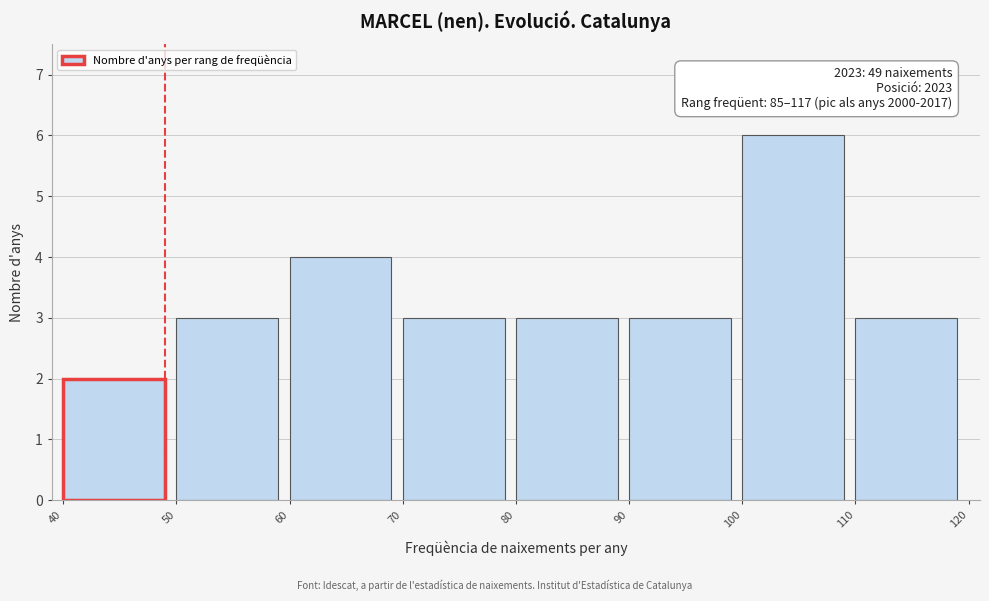

Over which range of the x-axis is the bar tallest?

100 to 110